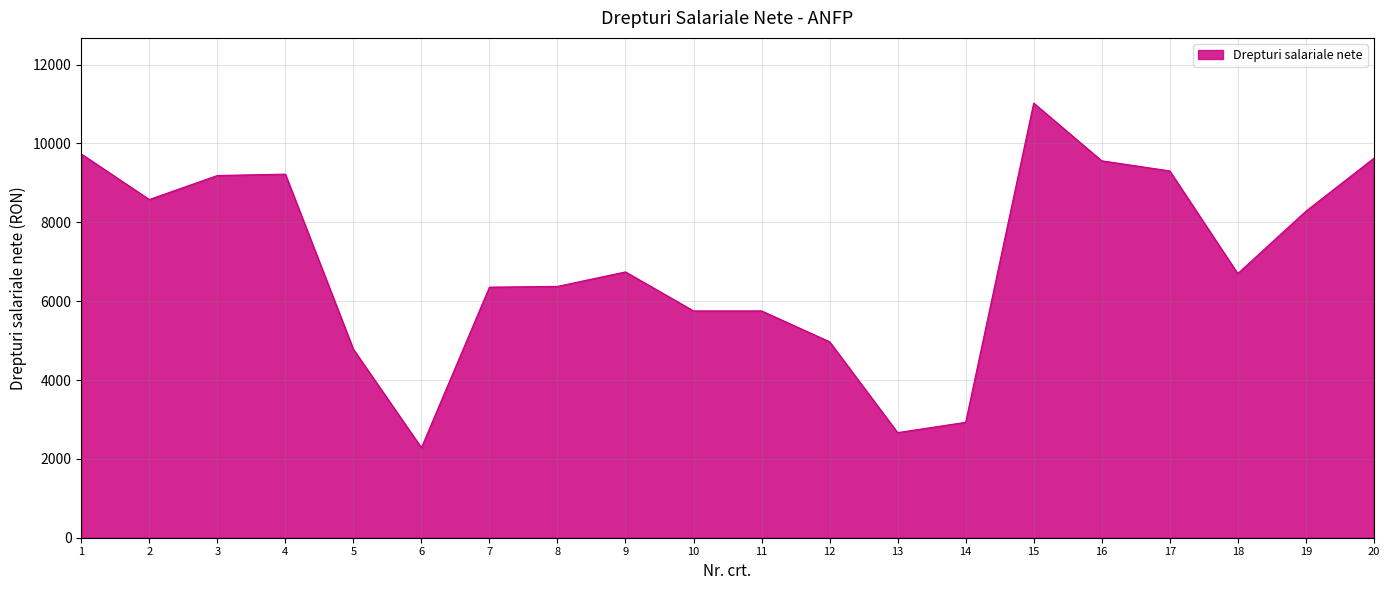

The value at 20 is 3570. True or false?

False